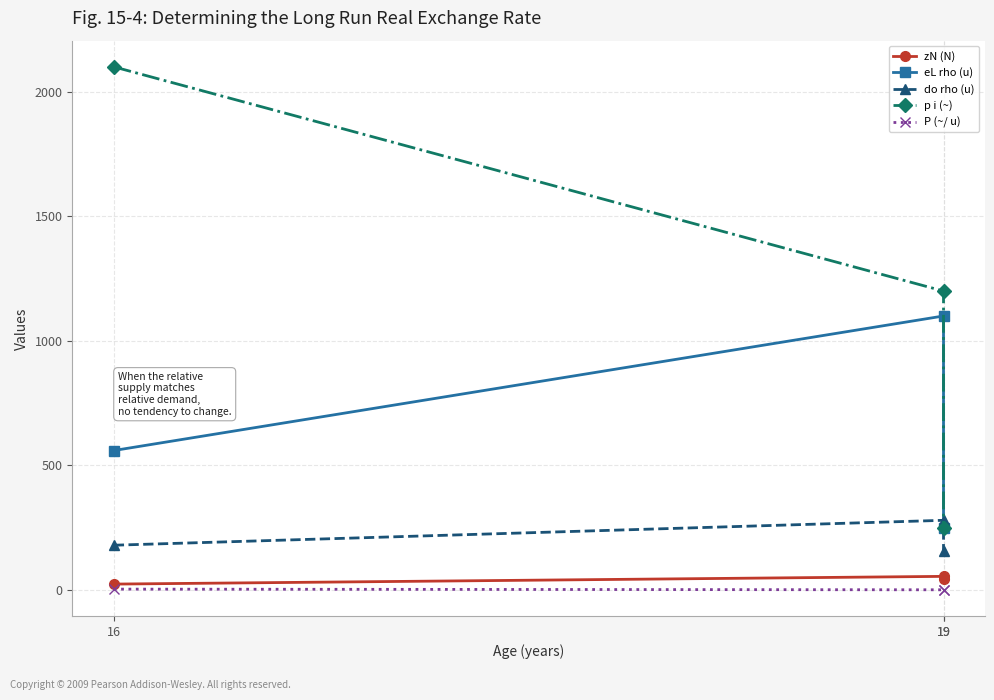

What value does the p i (~) series have at 16?

2100.0